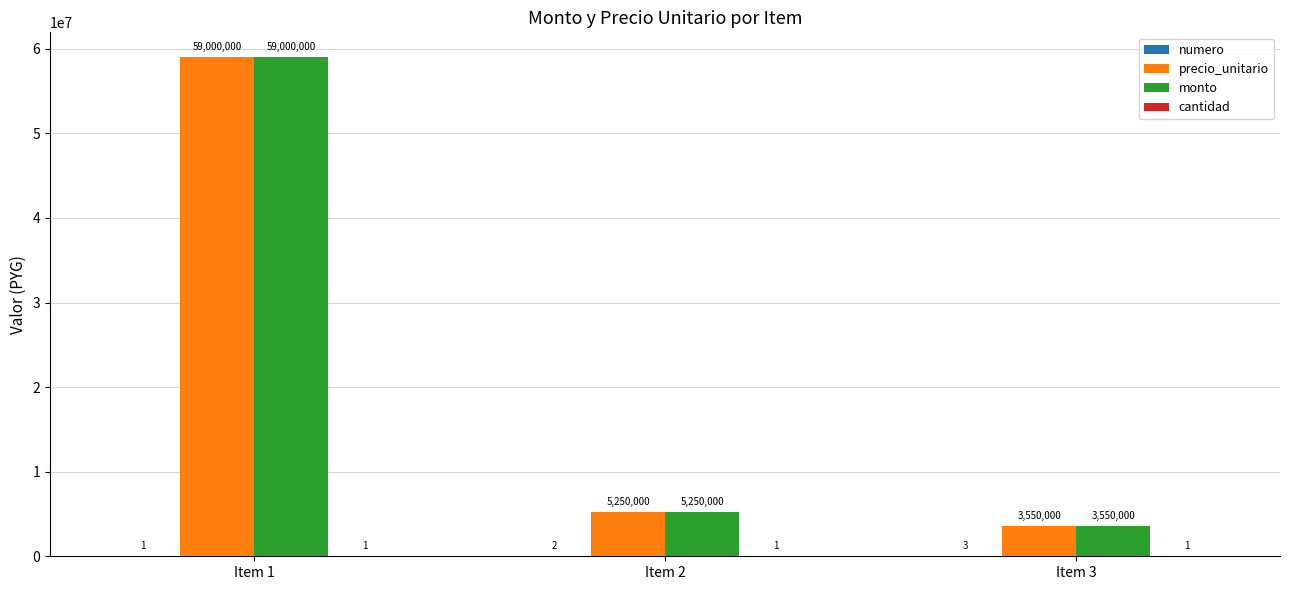

What is the sum of all monto values?

67800000